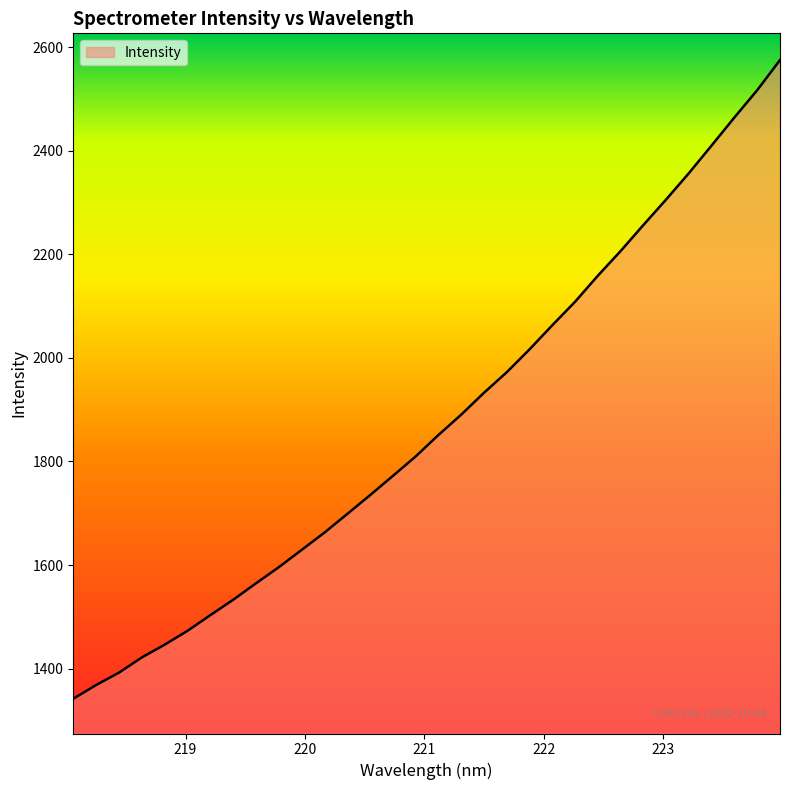

What is the difference between the maximum and minimum values?

1233.0